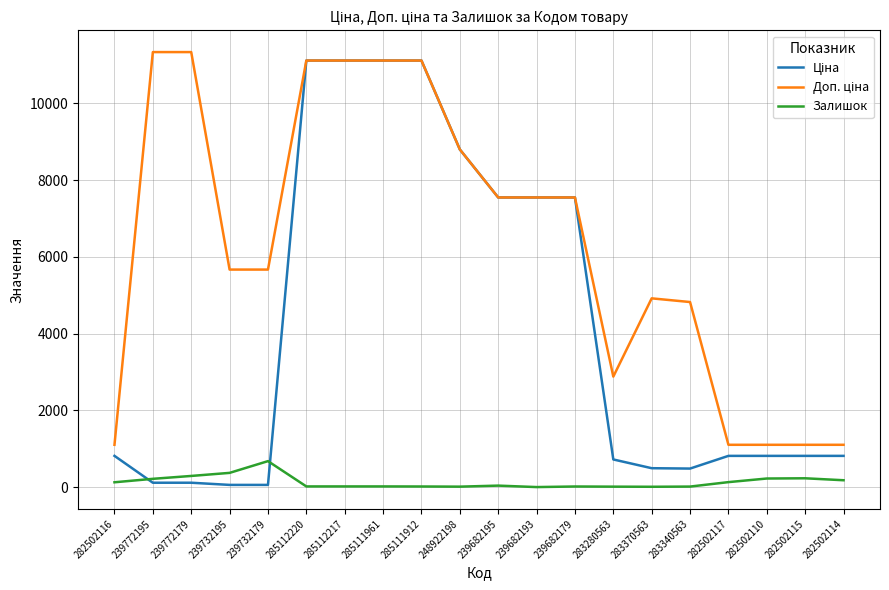

Does the chart display data point markers on the line(s)?

No